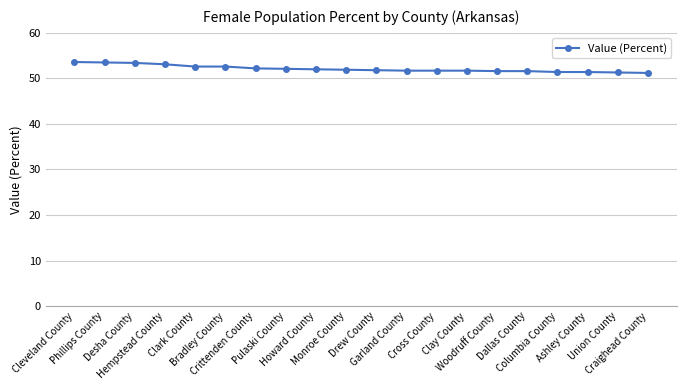

What is the greatest value displayed?

53.6